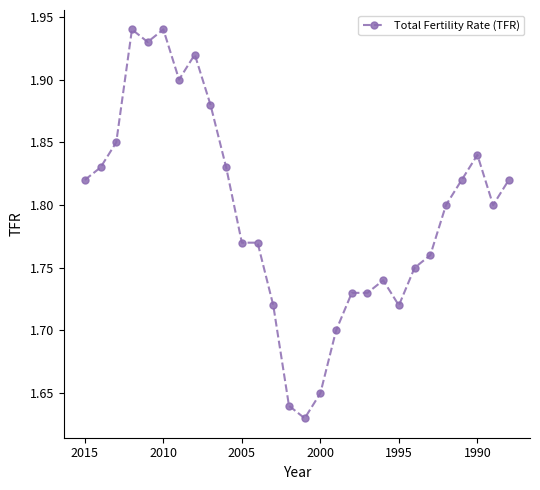

What is the difference between the maximum and minimum values?

0.3